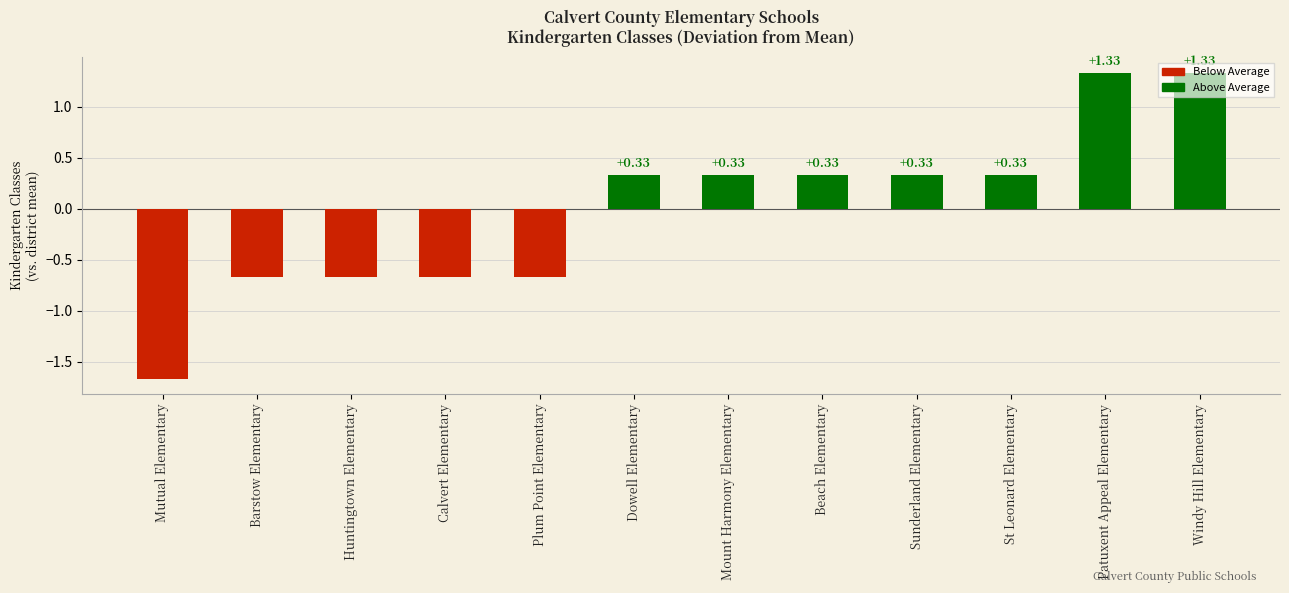

What is the label of the 10th bar from the right?

Huntingtown Elementary